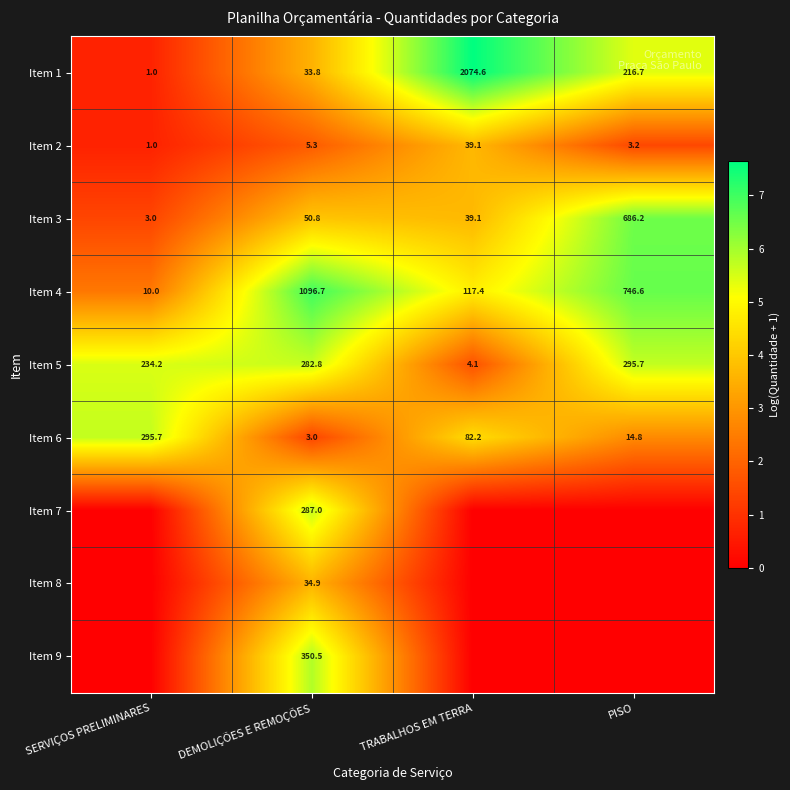

What is the highest value of the Item 2 series?

39.1